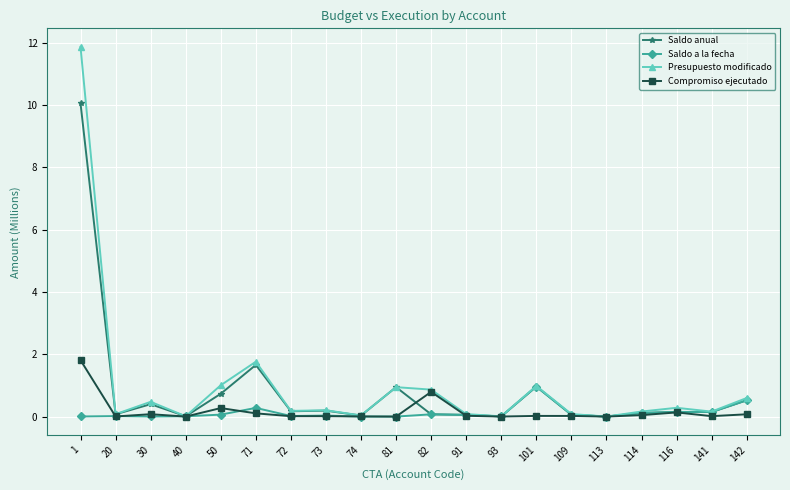

Which series has the widest spread of values?

Presupuesto modificado